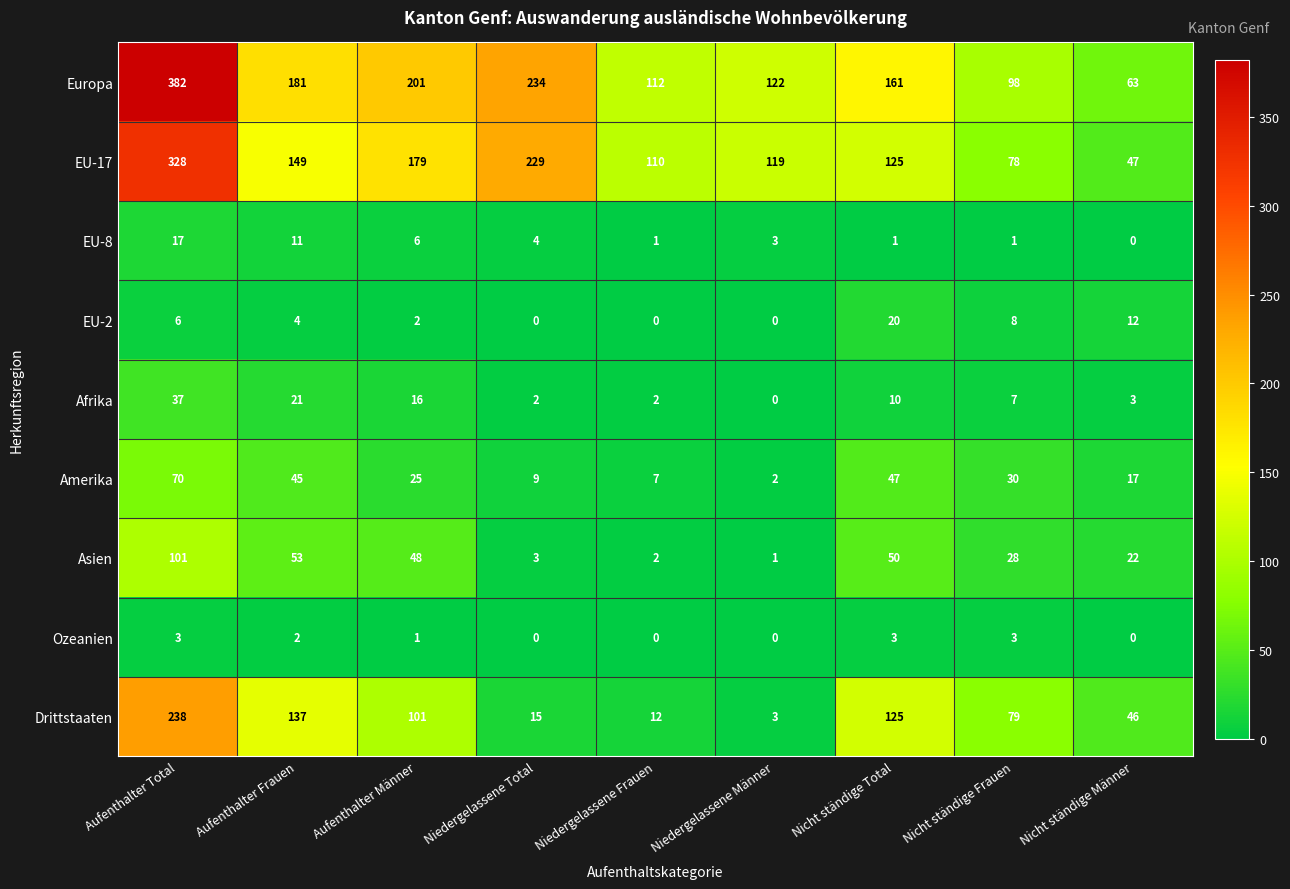

What is the greatest value displayed?

382